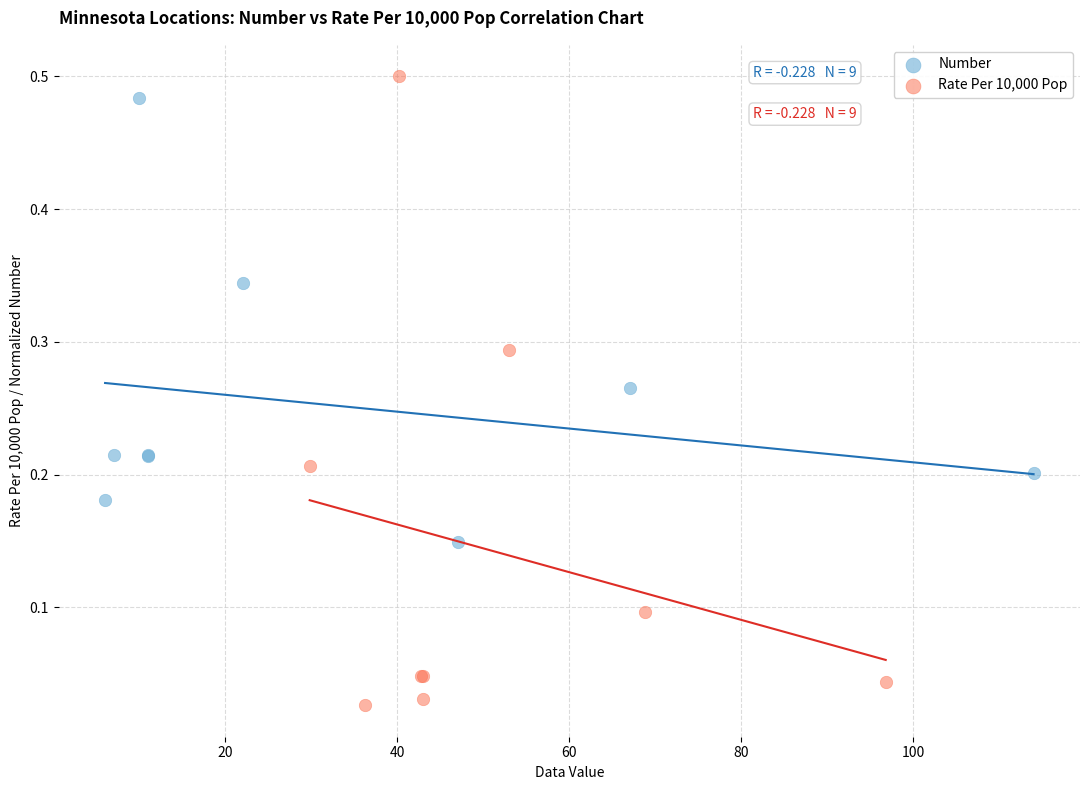

Which series has the largest Y range (max minus min)?

Rate Per 10,000 Pop